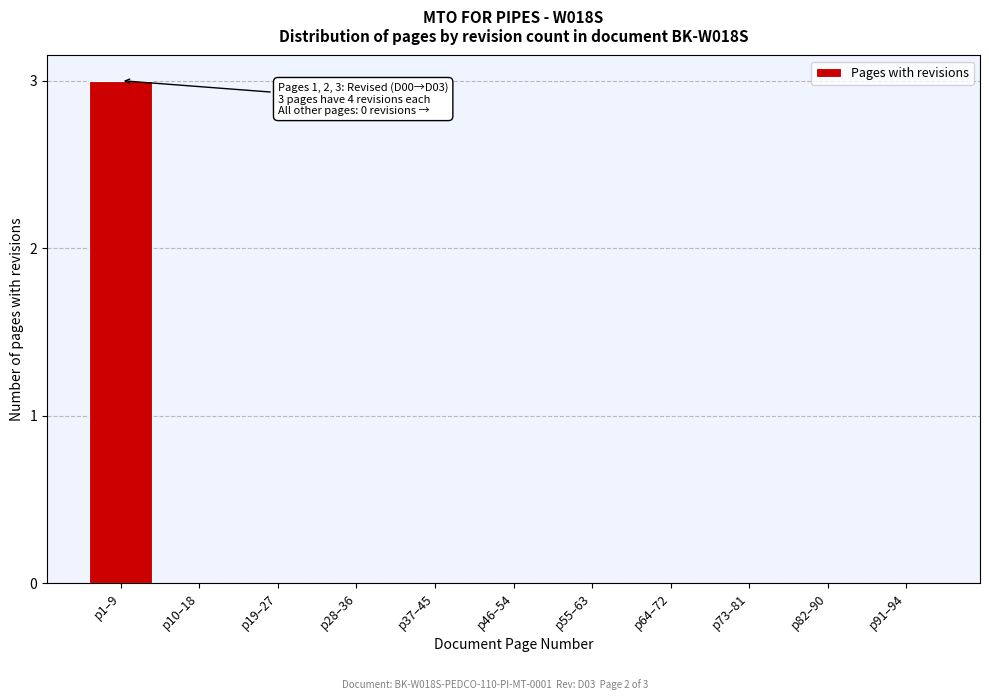

Reading left to right, extract all data points from this chart.

p1–9=3	p10–18=0	p19–27=0	p28–36=0	p37–45=0	p46–54=0	p55–63=0	p64–72=0	p73–81=0	p82–90=0	p91–94=0